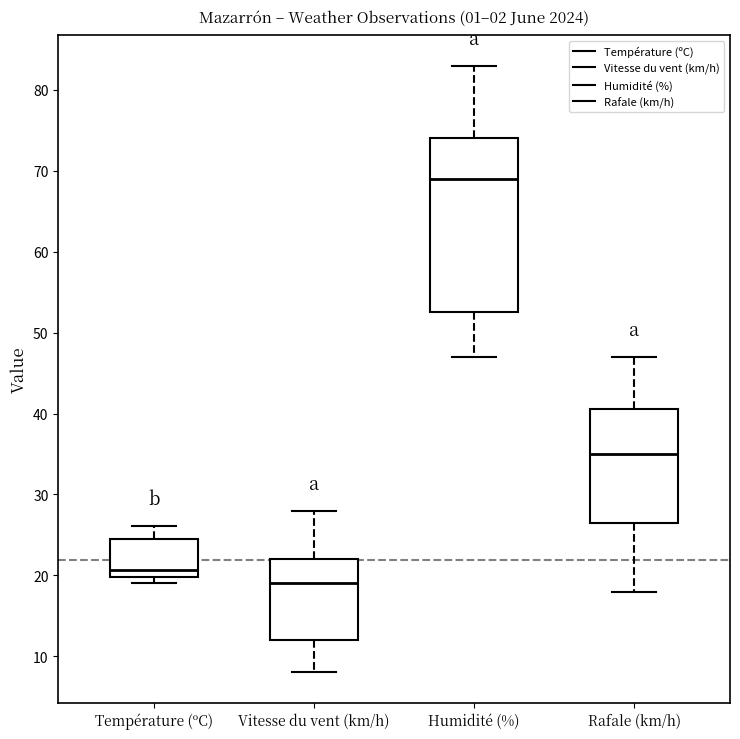

Which box has the lowest median line?

Vitesse du vent (km/h)